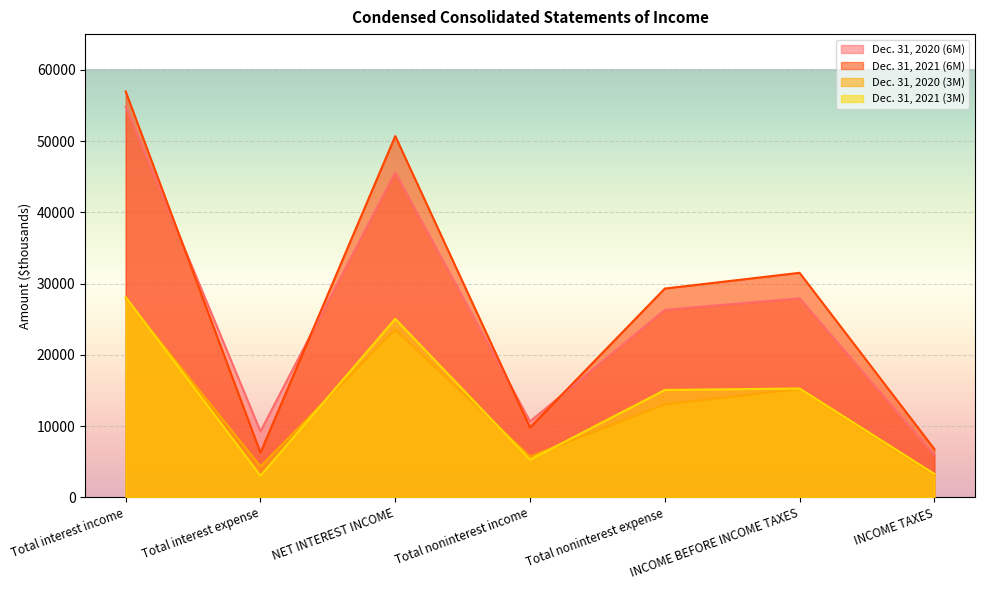

What is the highest value of the Dec. 31, 2020 (6M) series?

54842